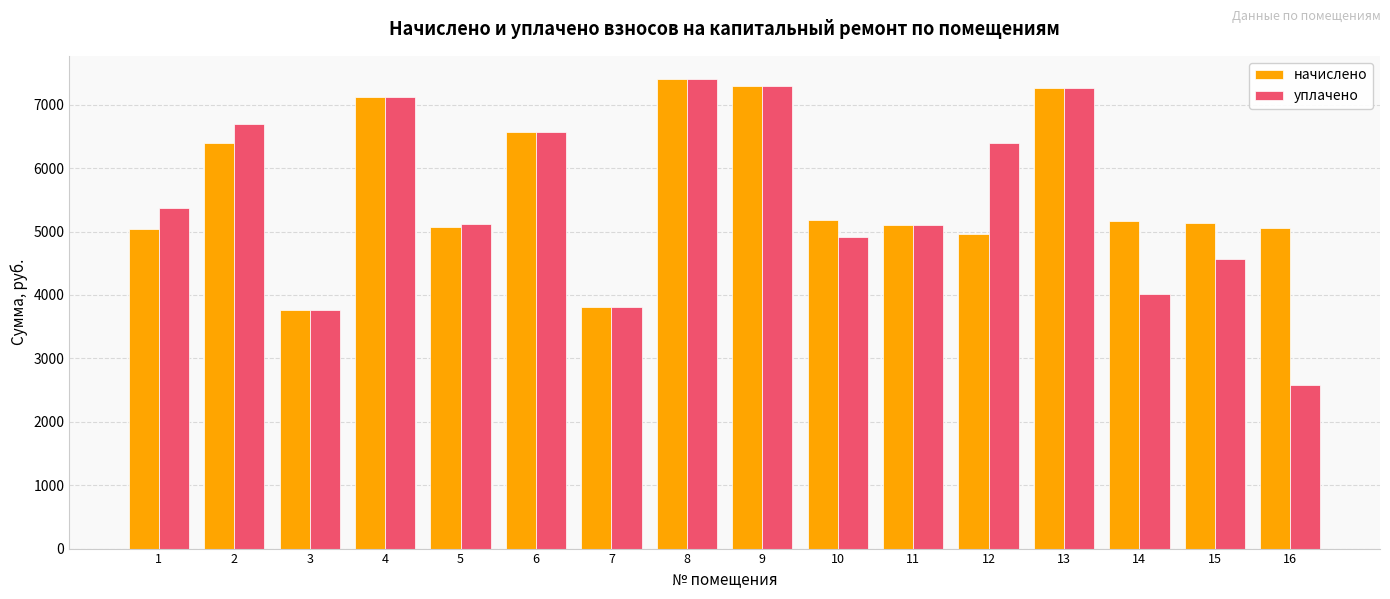

Rank the series at 16 from lowest to highest value.

уплачено, начислено